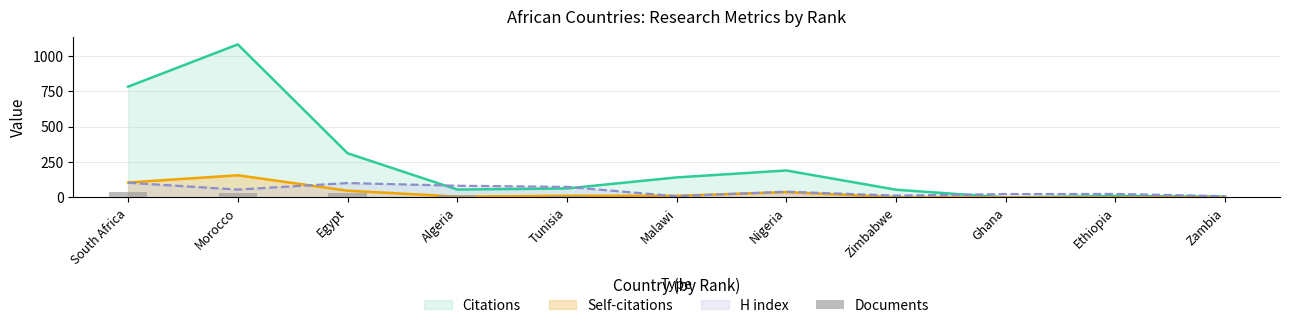

Count the number of categories in the chart.

11